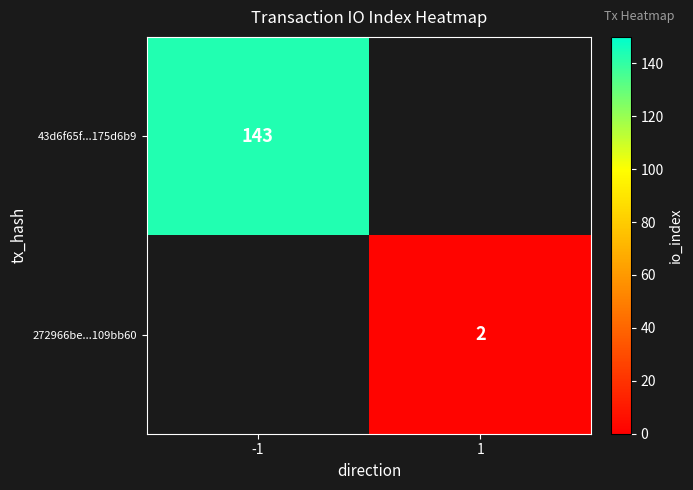

Is it true that 43d6f65f...175d6b9 equals 60 at -1?

False